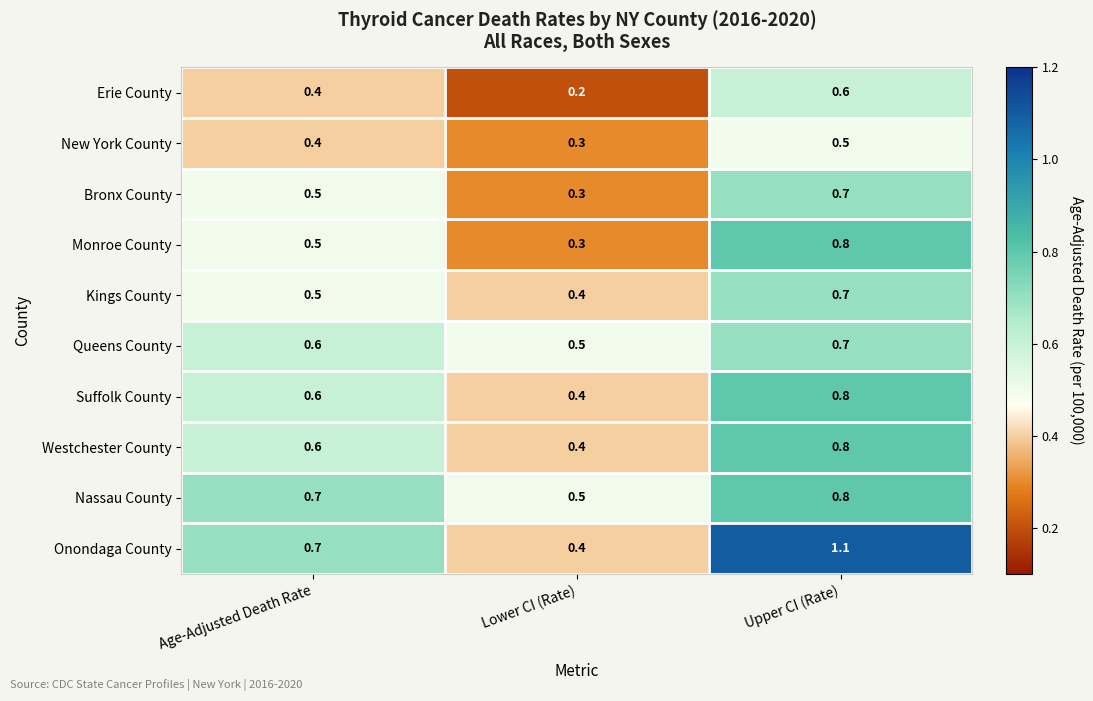

Which label corresponds to the smallest value in the chart?

Lower CI (Rate)